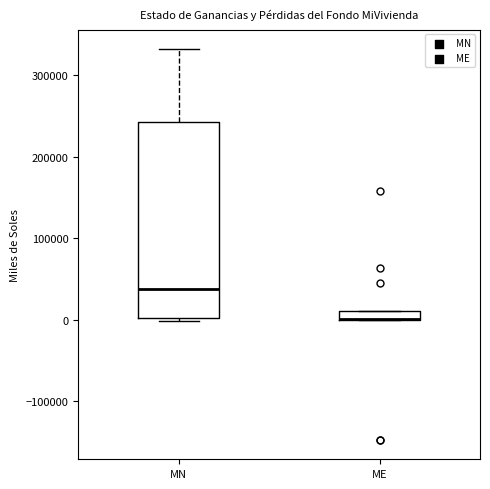

Which box is the tallest, from its lower edge to its upper edge?

MN